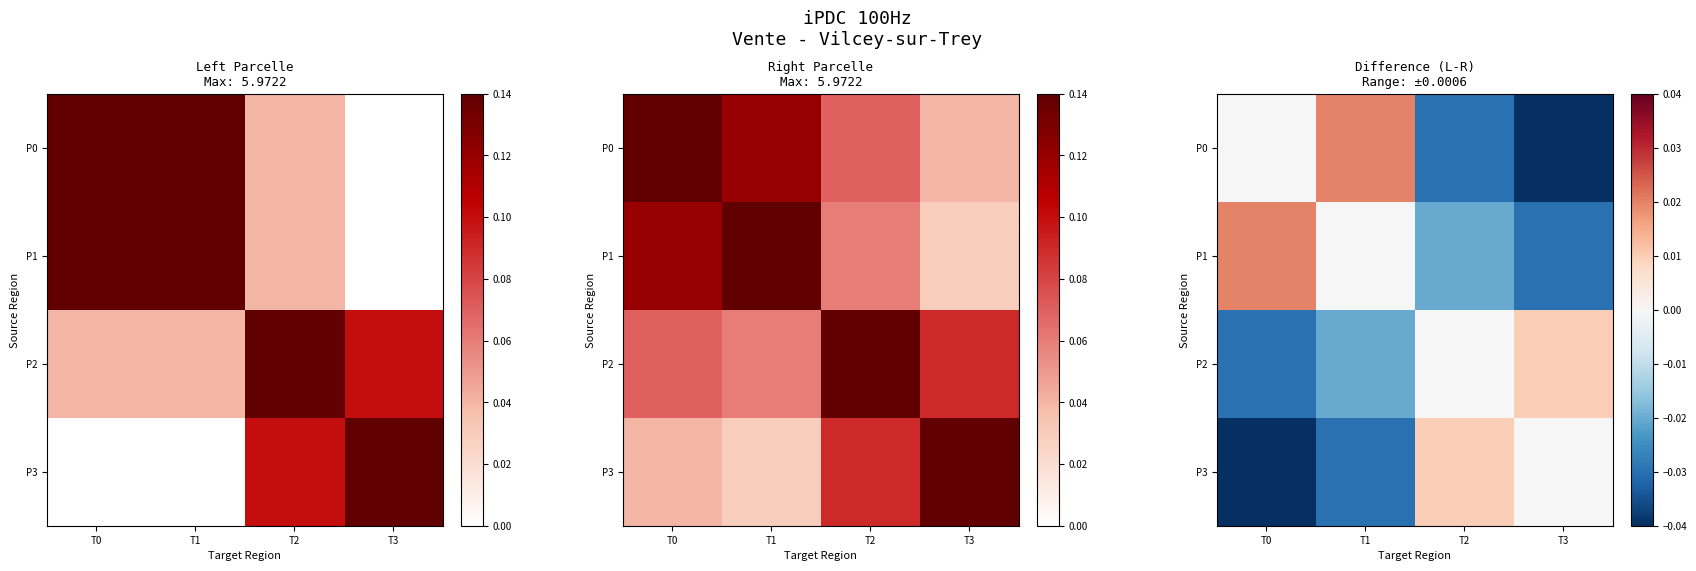

Which label corresponds to the smallest value in the chart?

T3